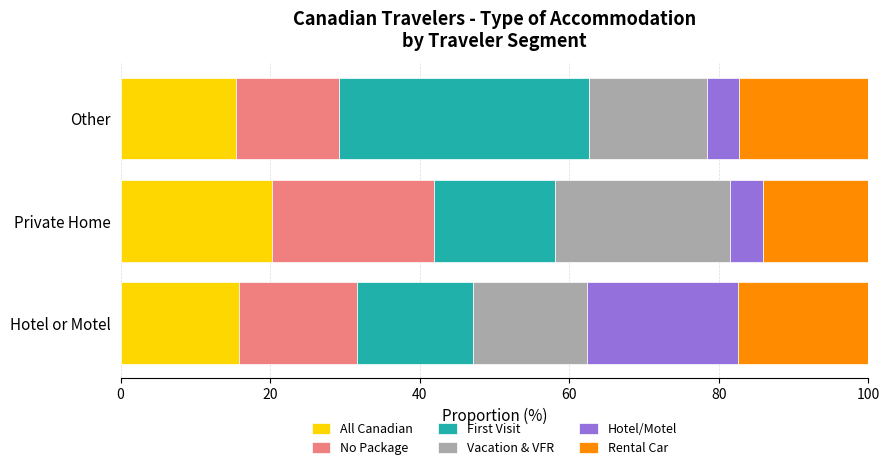

What is the total value across all series at Hotel or Motel?

100.0